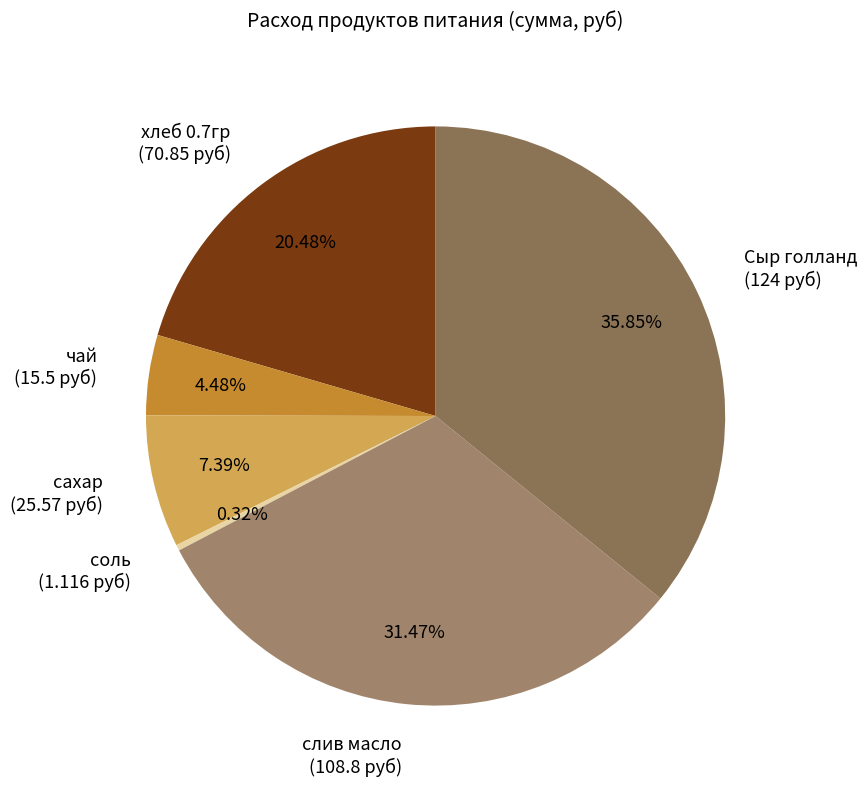

Count the number of slices in the pie.

6